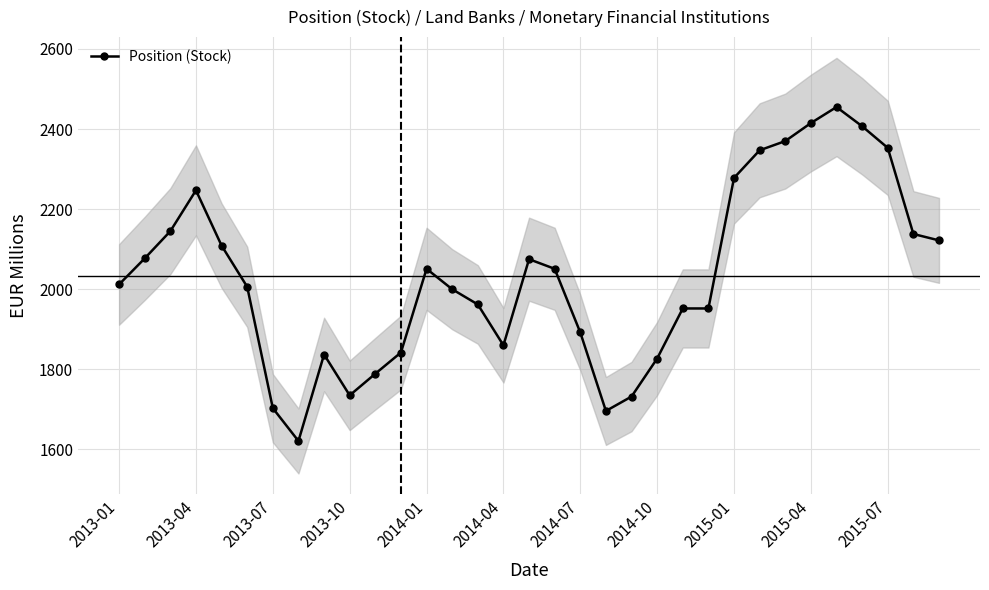

Does the chart display data point markers on the line(s)?

Yes